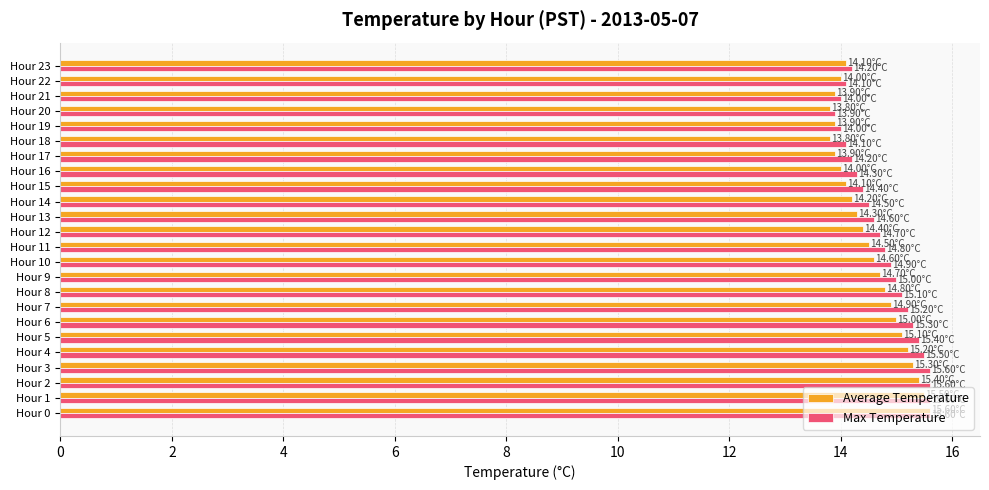

What is the difference between the maximum and minimum values in the Max Temperature series?

1.7